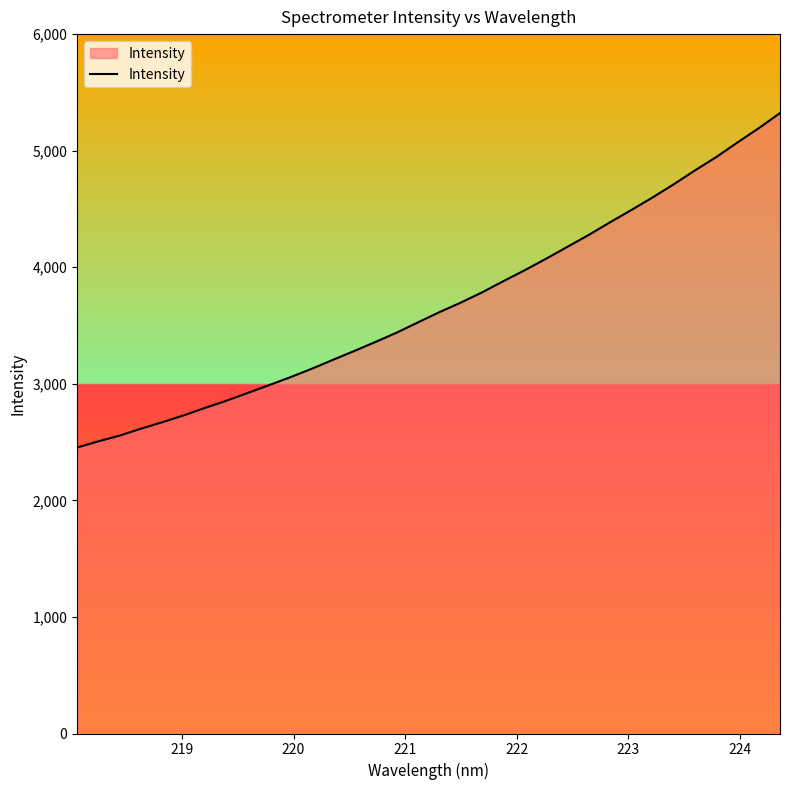

What is the difference between the maximum and minimum values?

2869.2